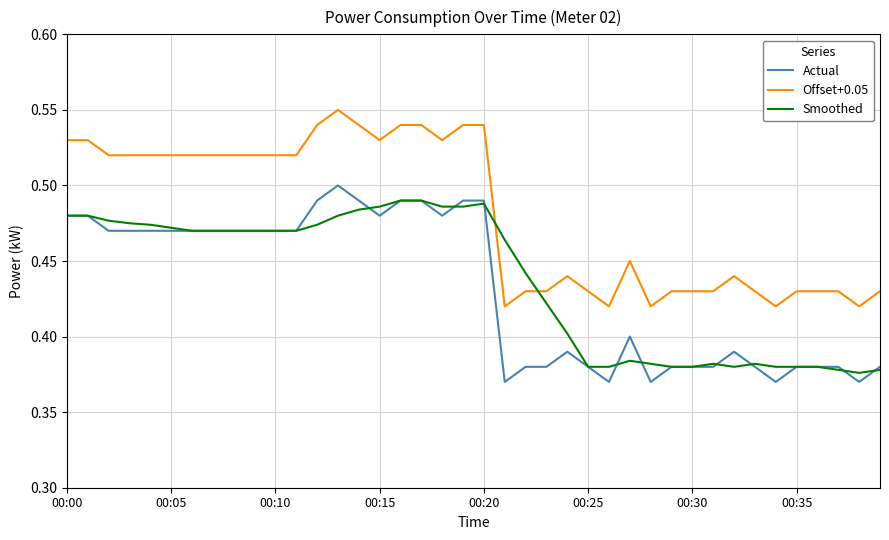

True or false: Offset+0.05 and Actual cross at least once.

False